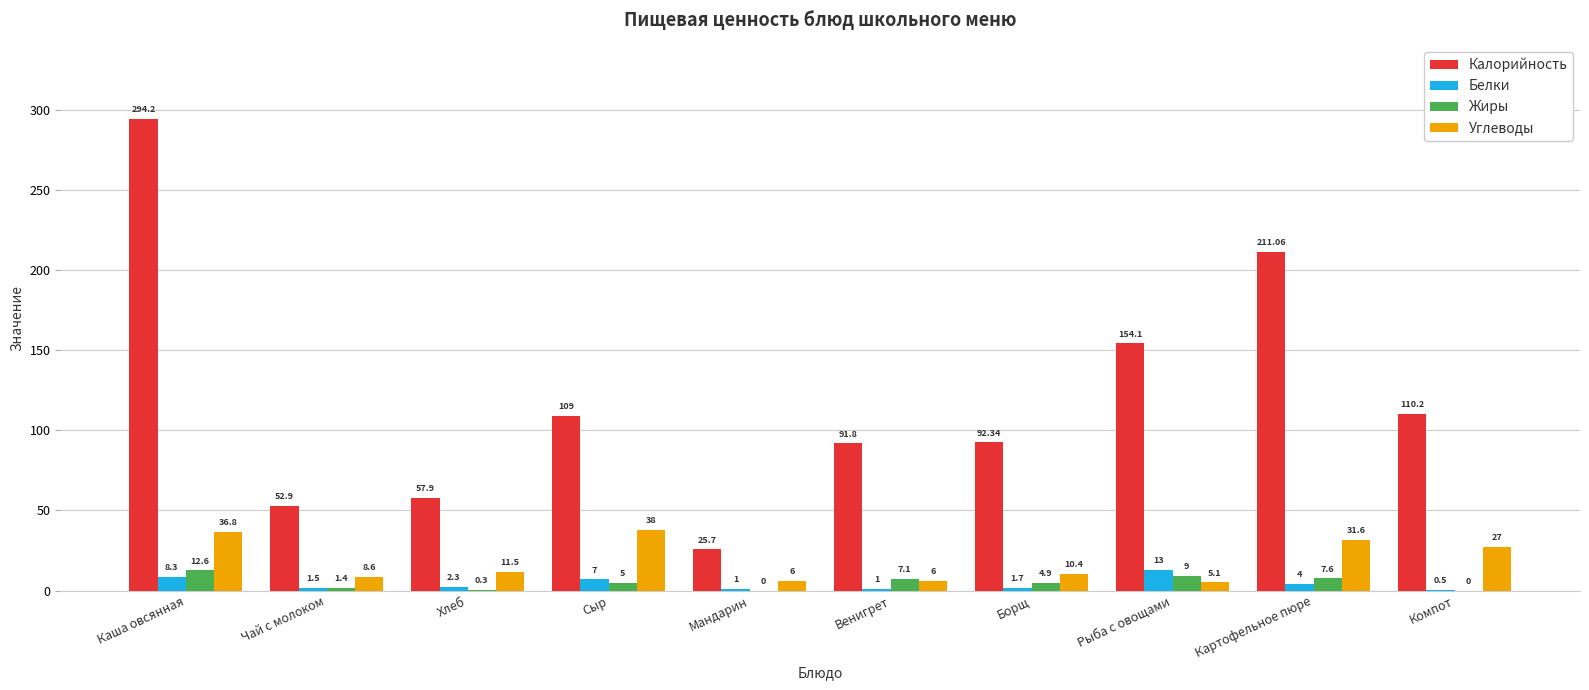

Reading left to right, extract all data points from this chart.

Калорийность: Каша овсянная=294.2	Чай с молоком=52.9	Хлеб=57.9	Сыр=109.0	Мандарин=25.7	Венигрет=91.8	Борщ=92.3	Рыба с овощами=154.1	Картофельное пюре=211.1	Компот=110.2
Белки: Каша овсянная=8.3	Чай с молоком=1.5	Хлеб=2.3	Сыр=7.0	Мандарин=1.0	Венигрет=1.0	Борщ=1.7	Рыба с овощами=13.0	Картофельное пюре=4.0	Компот=0.5
Жиры: Каша овсянная=12.6	Чай с молоком=1.4	Хлеб=0.3	Сыр=5.0	Мандарин=0.0	Венигрет=7.1	Борщ=4.9	Рыба с овощами=9.0	Картофельное пюре=7.6	Компот=0.0
Углеводы: Каша овсянная=36.8	Чай с молоком=8.6	Хлеб=11.5	Сыр=38.0	Мандарин=6.0	Венигрет=6.0	Борщ=10.4	Рыба с овощами=5.1	Картофельное пюре=31.6	Компот=27.0